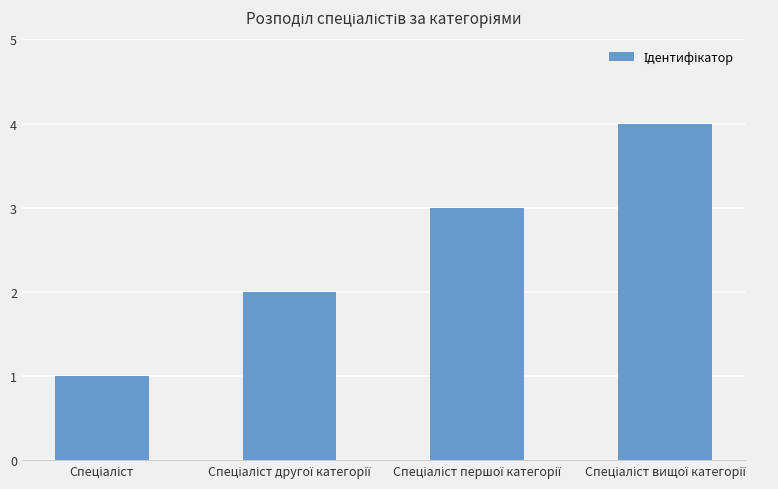

What is the sum of all values?

10